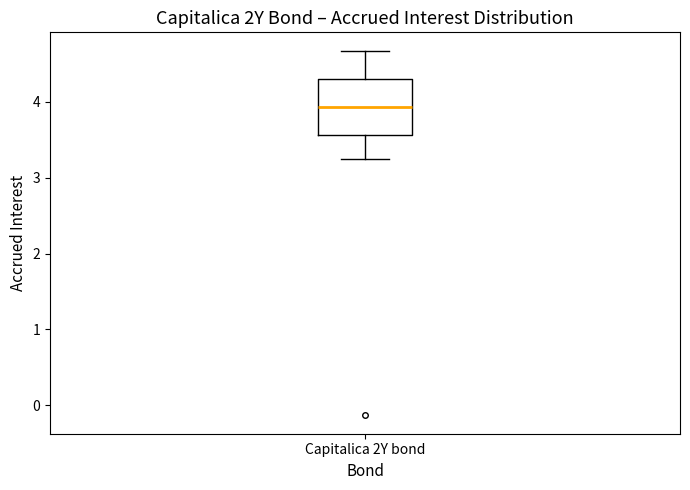

Read this box plot against the y-axis: the position of the median line, the range covered by the box, and the ends of both whiskers. The values are not printed on the chart, so give them approximately, as read against the axis.

median 3.9, box 3.6 to 4.3, whiskers 3.3 to 4.7